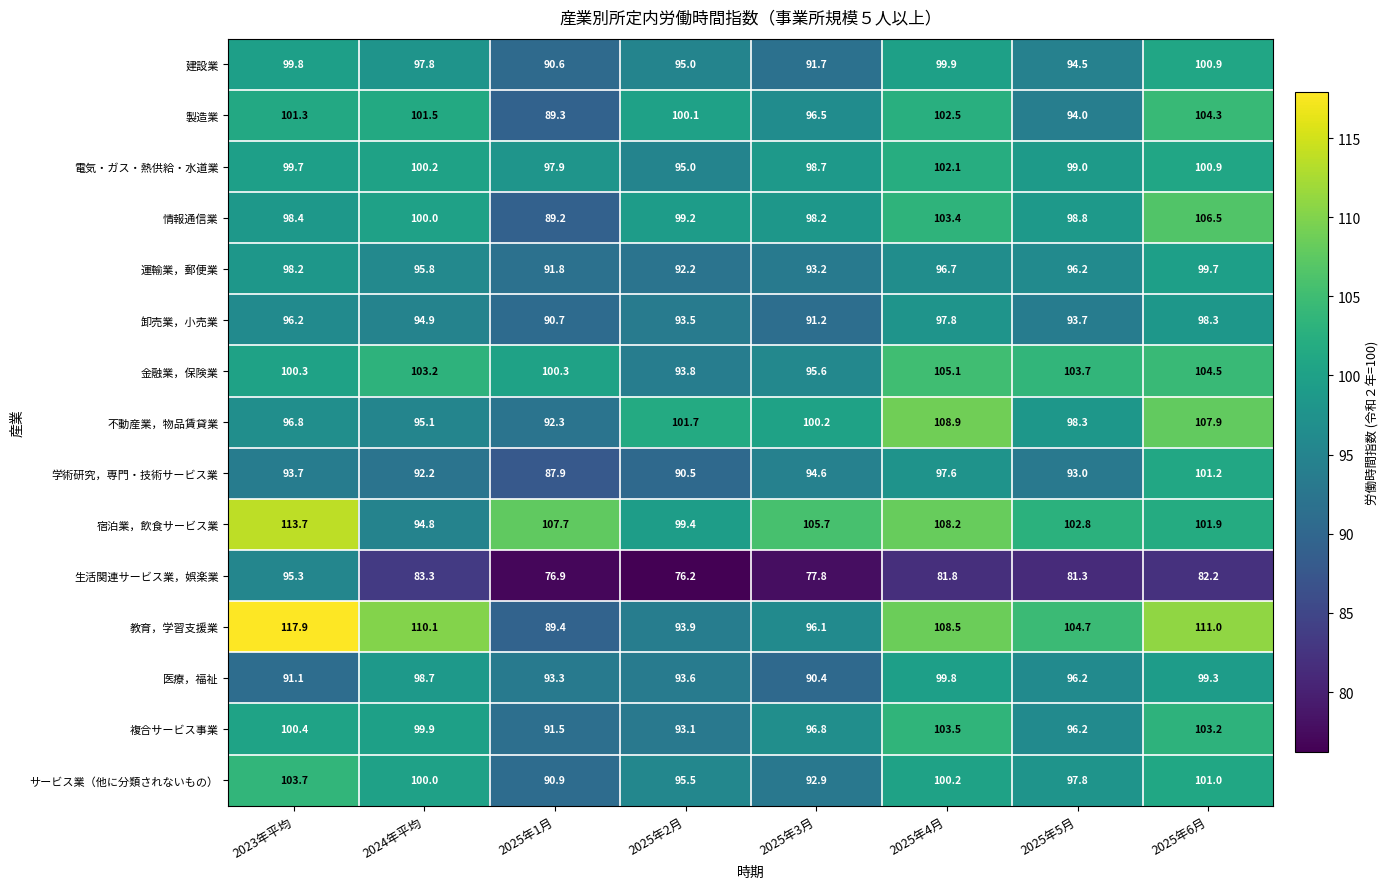

Between 2023年平均 and 2024年平均, which series saw the biggest shift?

宿泊業，飲食サービス業